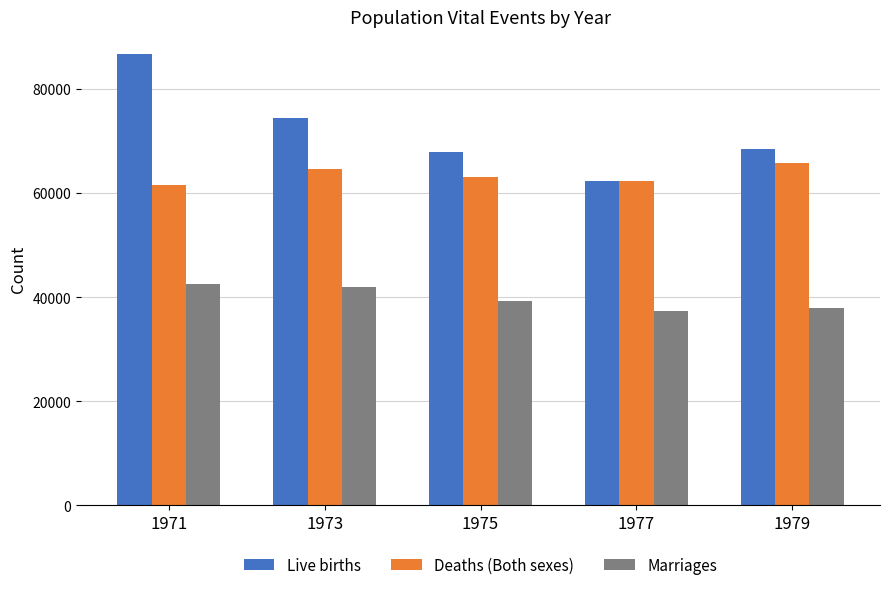

What is the average value of the Live births series?

71954